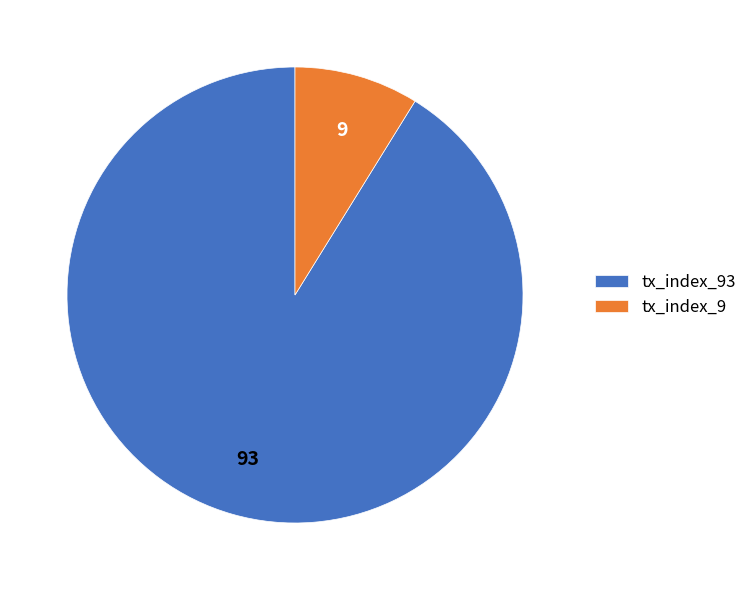

Which has a higher value, tx_index_9 or tx_index_93?

tx_index_93